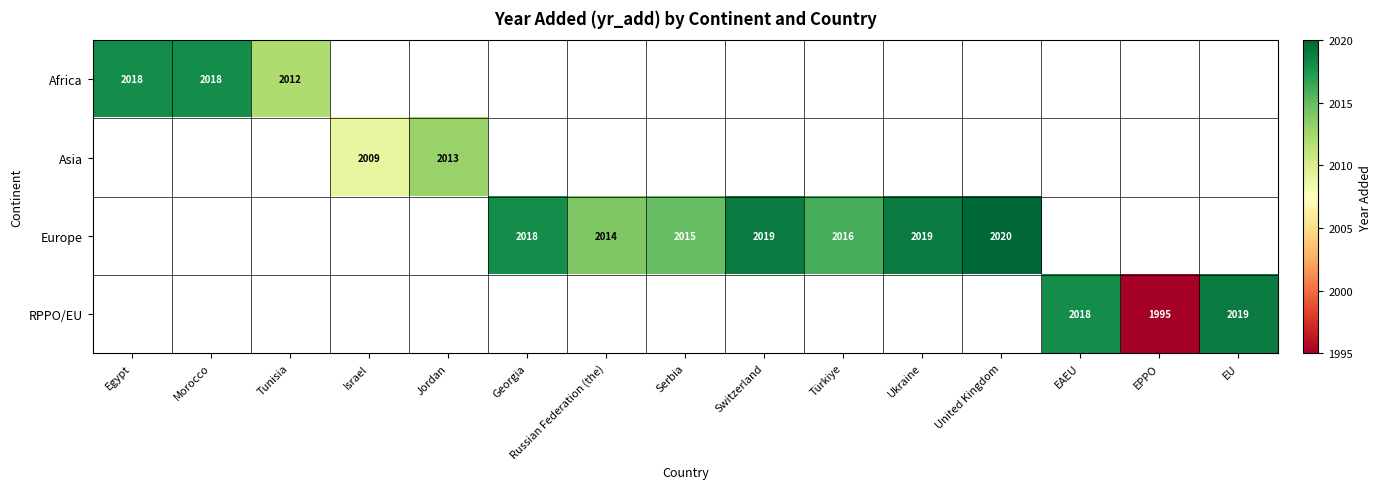

True or false: RPPO/EU has a value of 991.9 at EU.

False